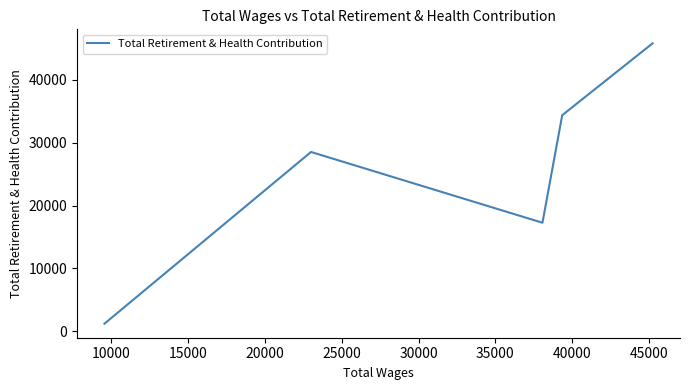

Does the chart display data point markers on the line(s)?

No